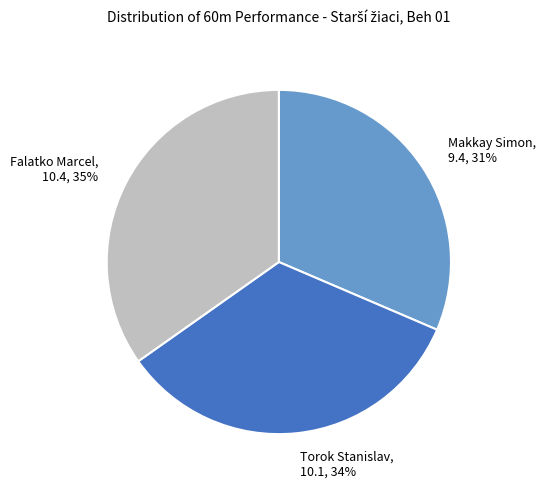

Do Torok Stanislav and Falatko Marcel together represent more than half of the pie?

Yes